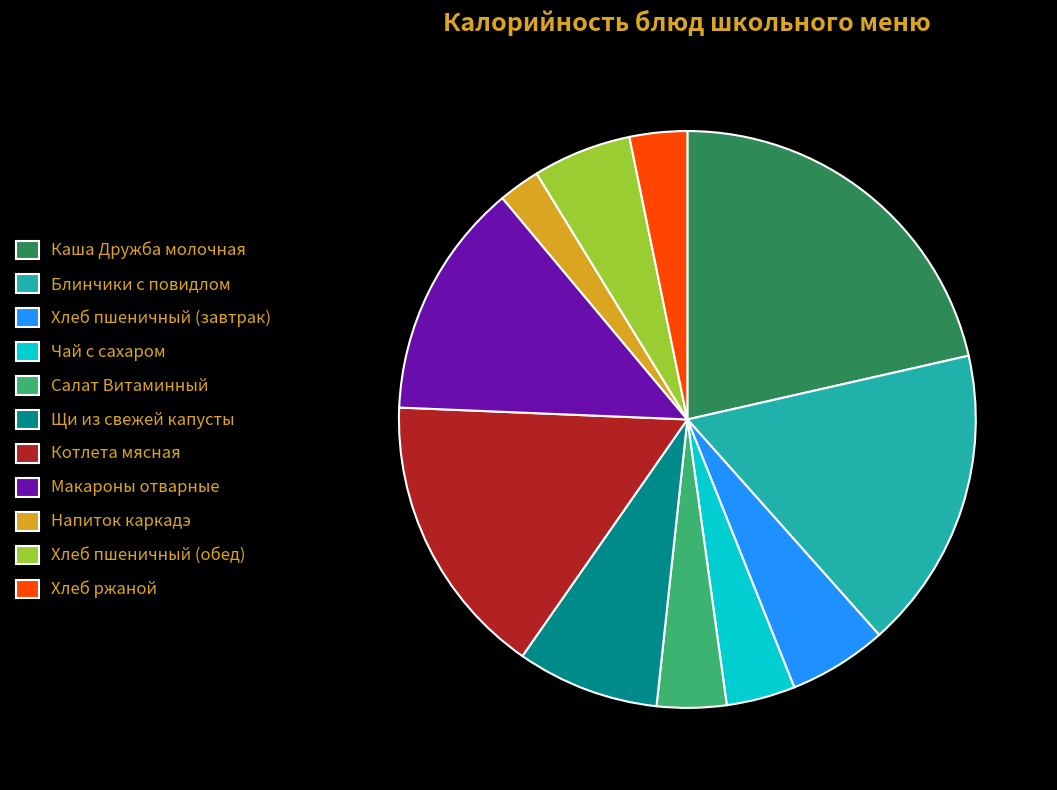

Is it true that Хлеб пшеничный (завтрак) is 6% of the pie?

True